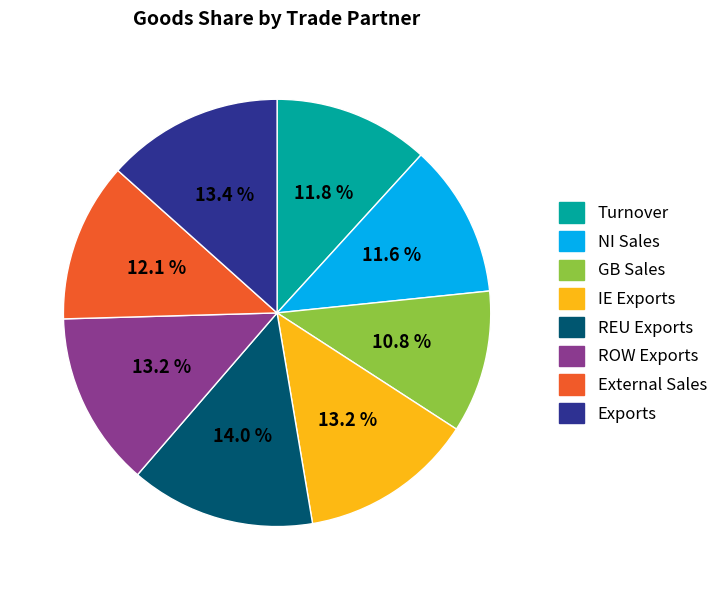

What is the largest slice in the pie chart?

REU Exports